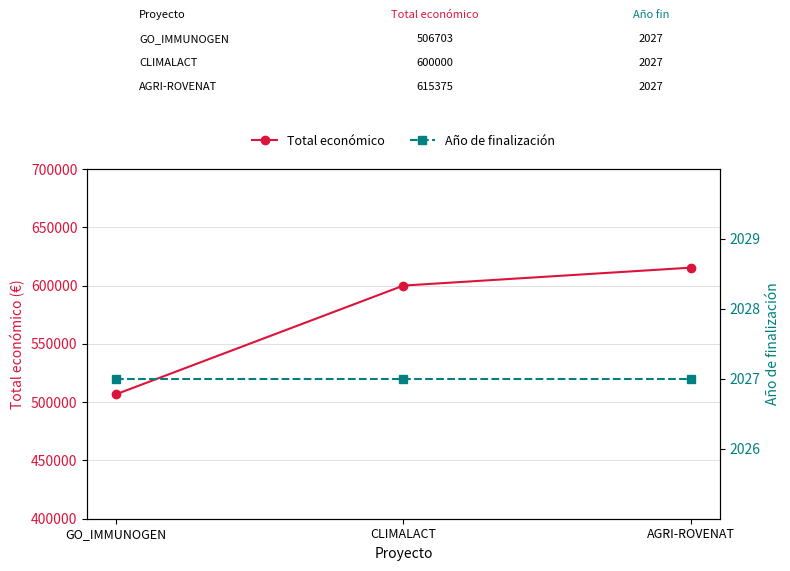

The Año de finalización series shows 775 at AGRI-ROVENAT. True or false?

False